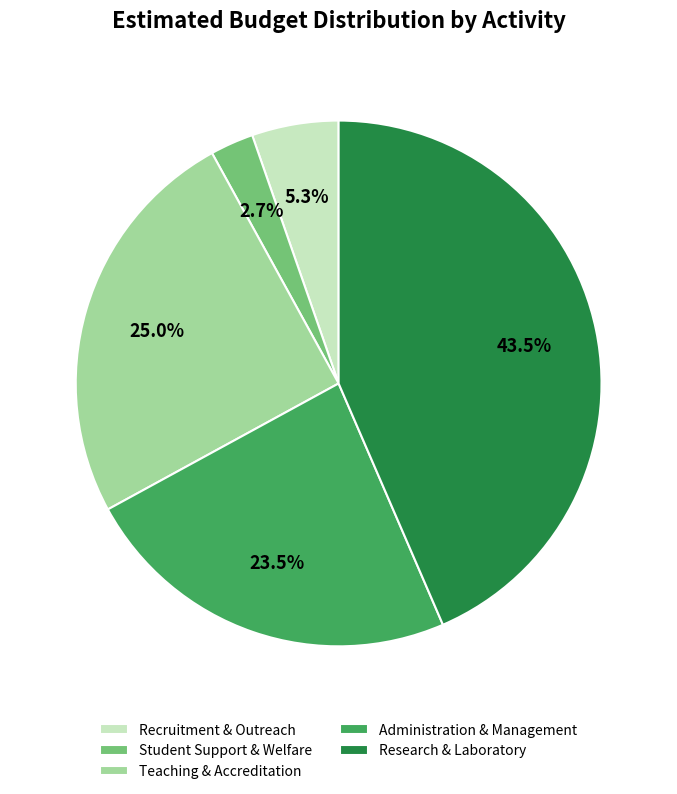

Does Student Support & Welfare represent more than half of the total?

No